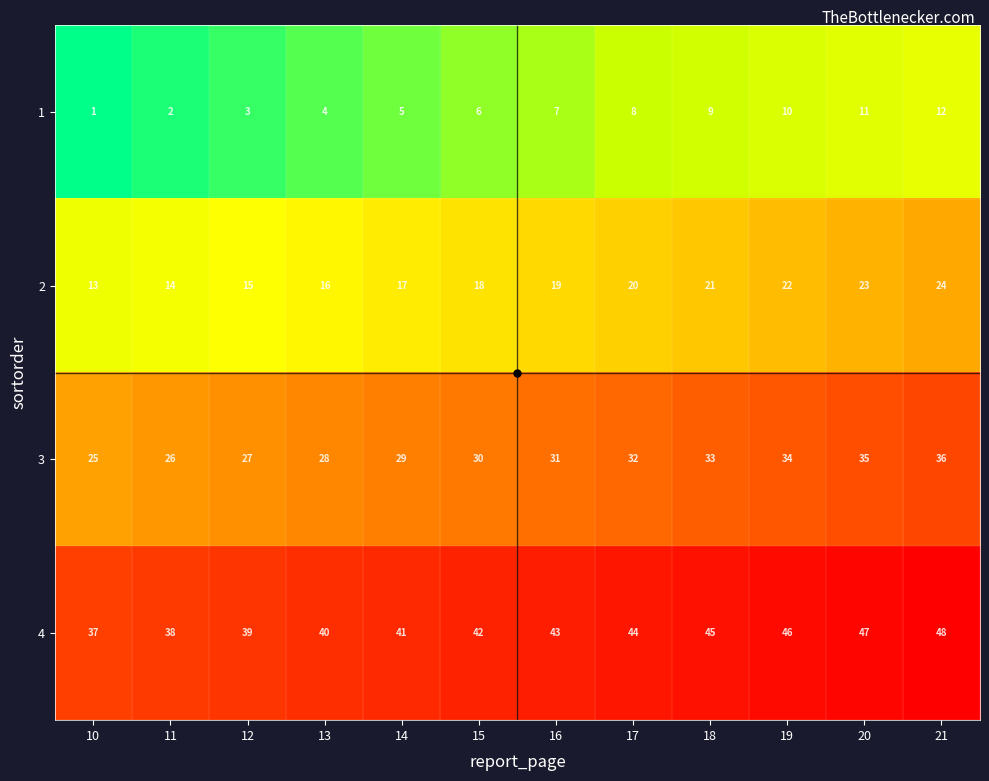

What is the difference between the highest and lowest values at 11?

36